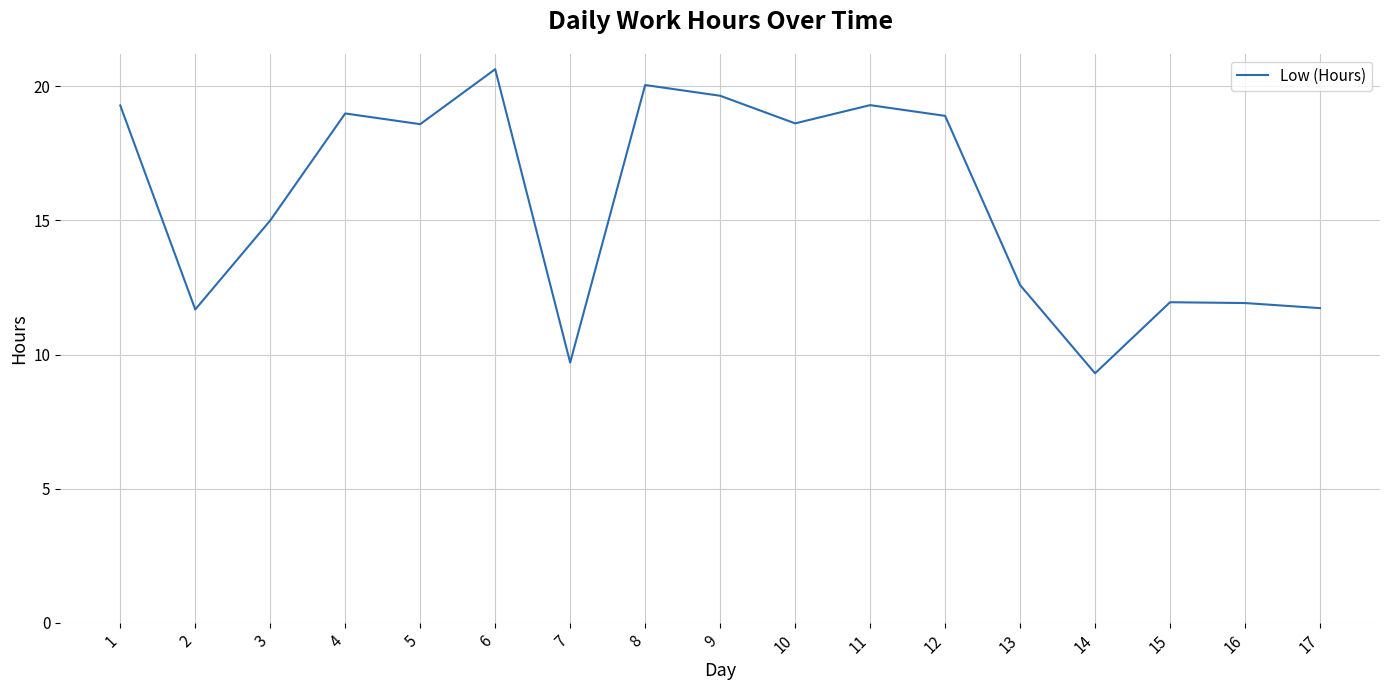

Is it true that the value at 10 is 12.2?

False